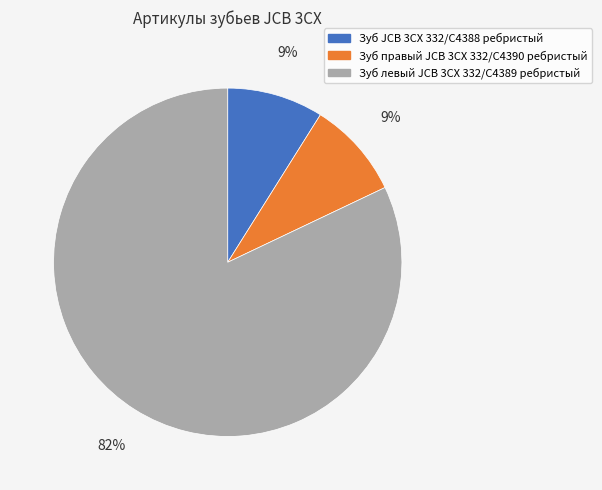

How many segments does this pie chart have?

3